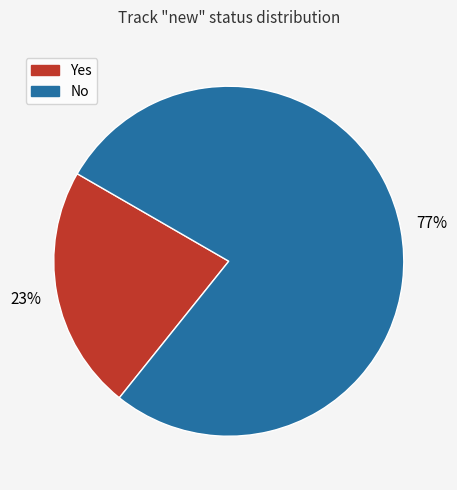

Is it true that No is 66% of the pie?

False